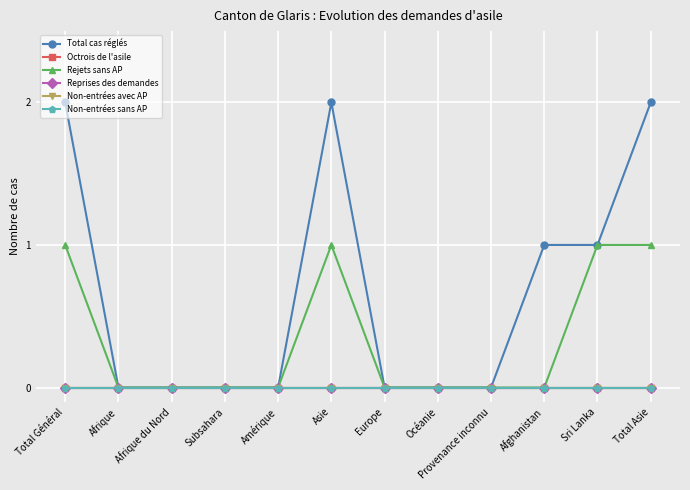

The value of Total cas réglés at Europe is 0. True or false?

True